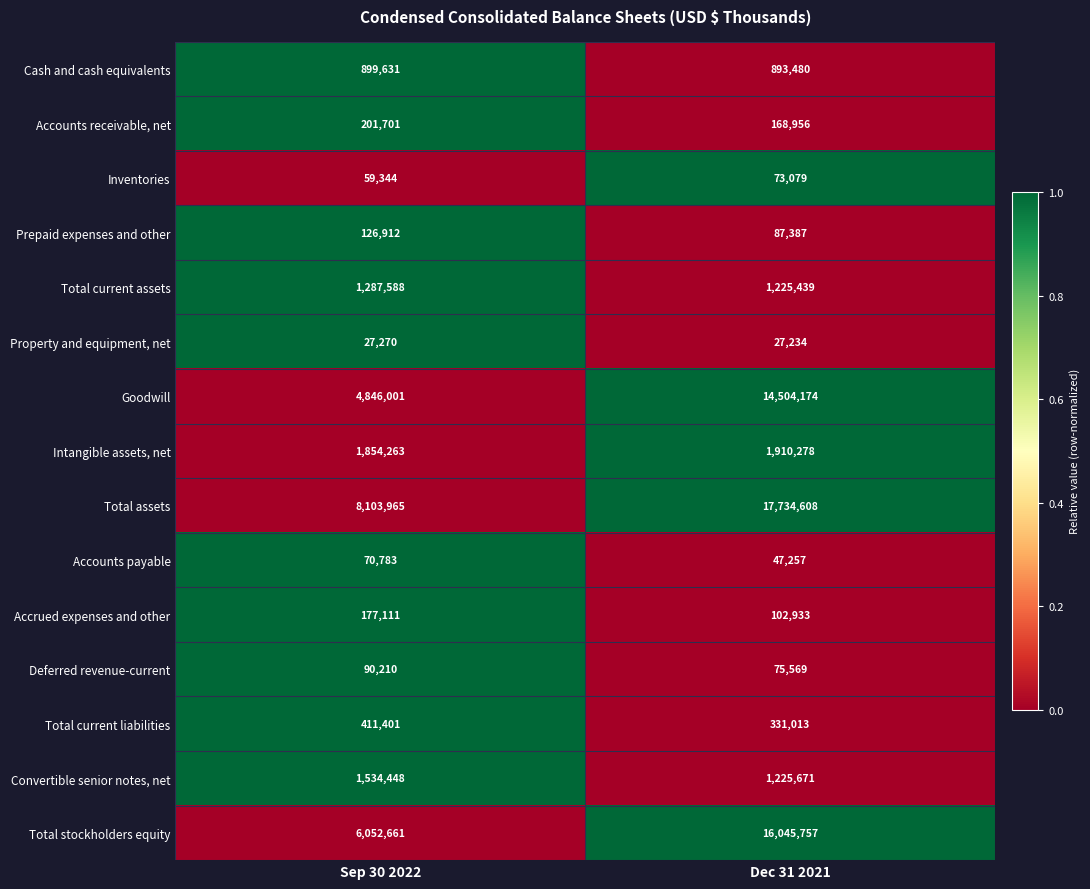

Is it true that Property and equipment, net equals 5782 at Sep 30 2022?

False